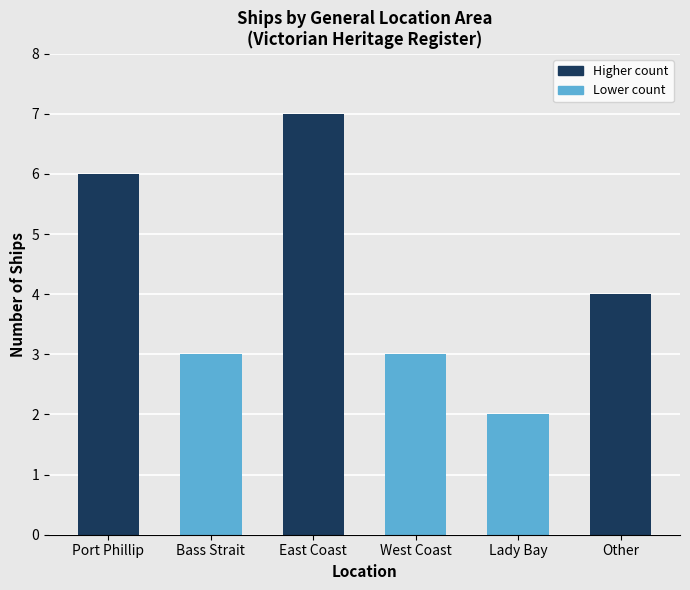

Read the value at Other.

4